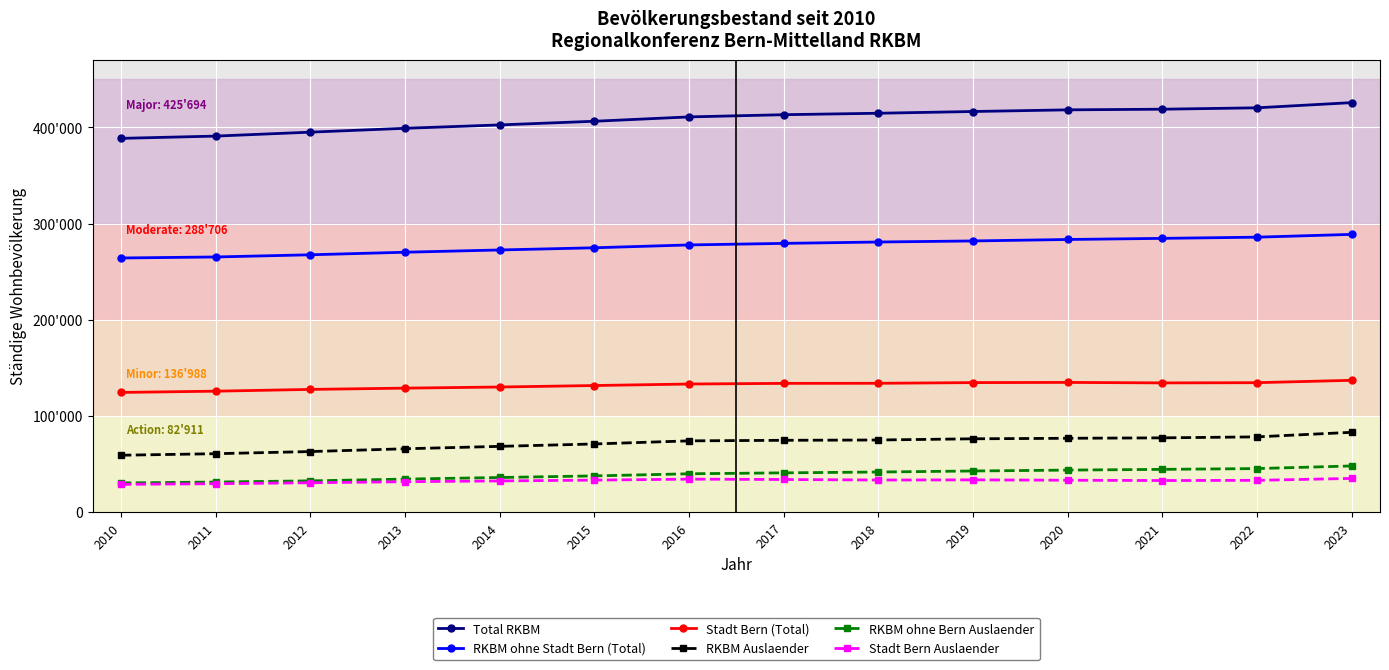

At which category does Stadt Bern (Total) reach its first local peak?

2020